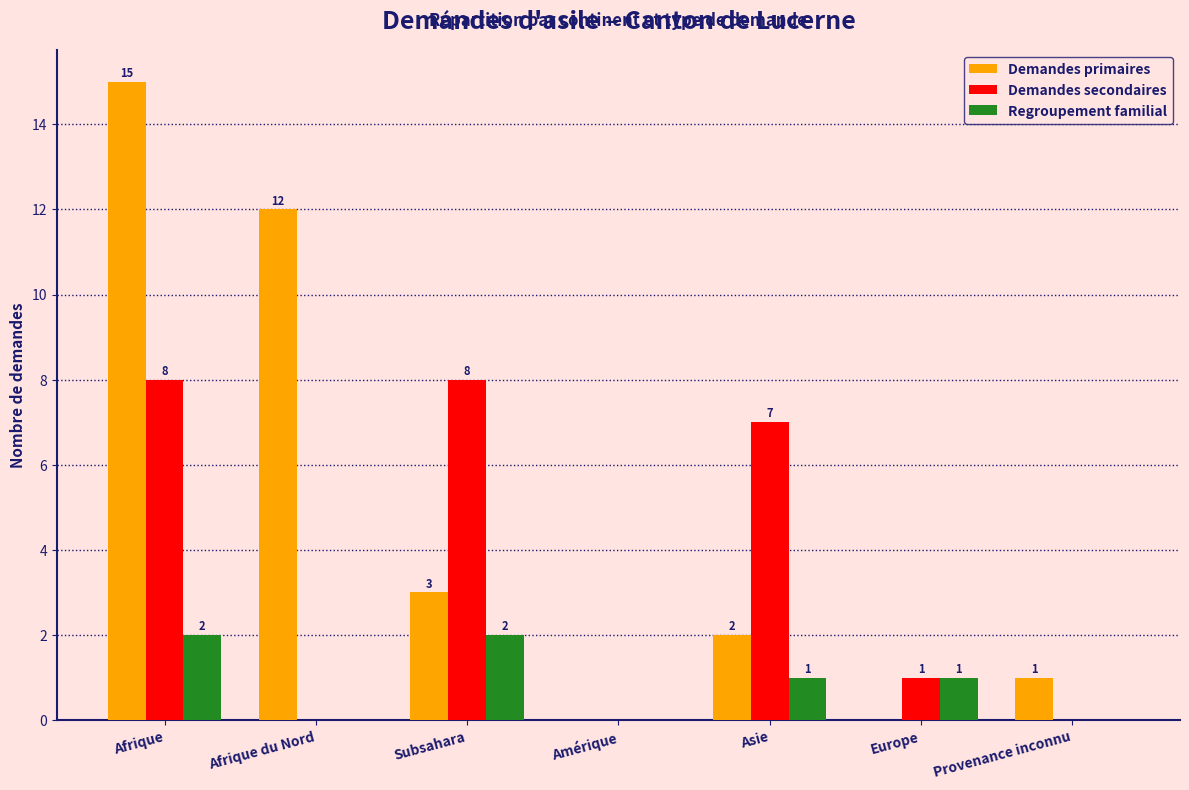

Reading left to right, list all the values displayed in this chart.

Demandes primaires: Afrique=15	Afrique du Nord=12	Subsahara=3	Amérique=0	Asie=2	Europe=0	Provenance inconnu=1
Demandes secondaires: Afrique=8	Afrique du Nord=0	Subsahara=8	Amérique=0	Asie=7	Europe=1	Provenance inconnu=0
Regroupement familial: Afrique=2	Afrique du Nord=0	Subsahara=2	Amérique=0	Asie=1	Europe=1	Provenance inconnu=0